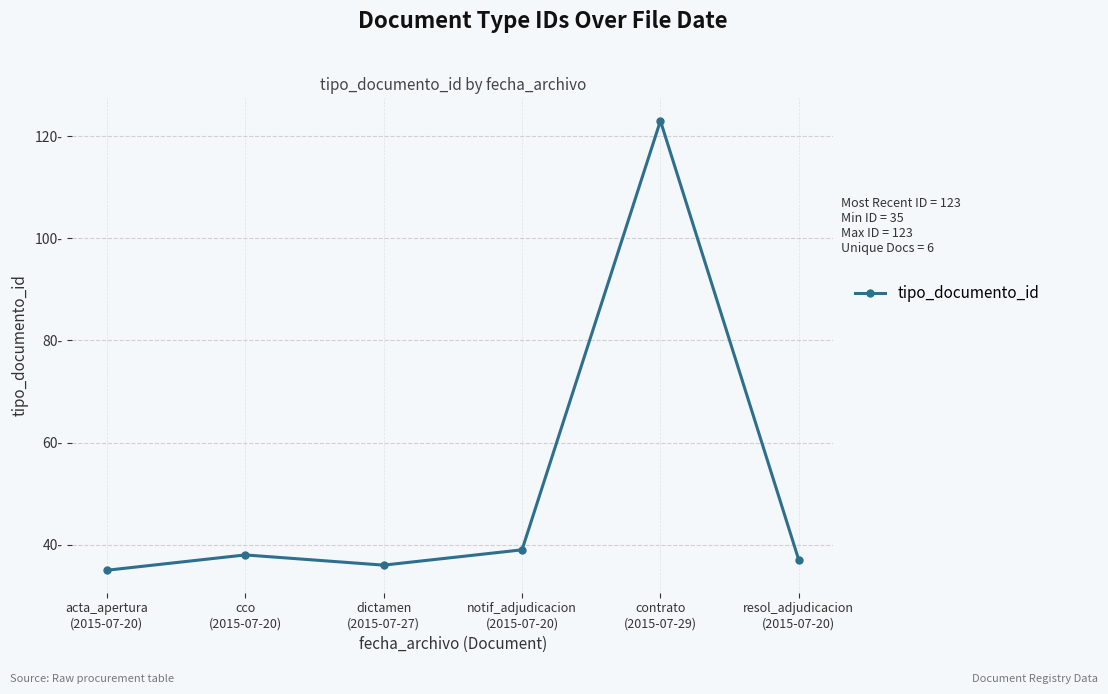

List the labels in order of value, smallest first.

acta_apertura
(2015-07-20), dictamen
(2015-07-27), resol_adjudicacion
(2015-07-20), cco
(2015-07-20), notif_adjudicacion
(2015-07-20), contrato
(2015-07-29)